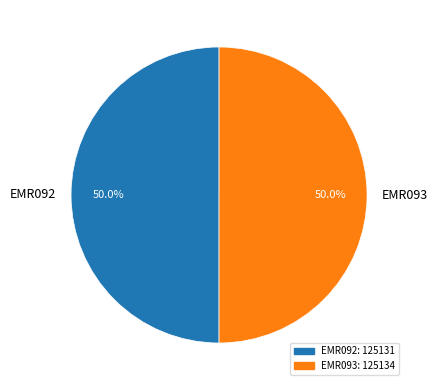

To the nearest percent, what is the combined percentage of EMR092 and EMR093?

100%